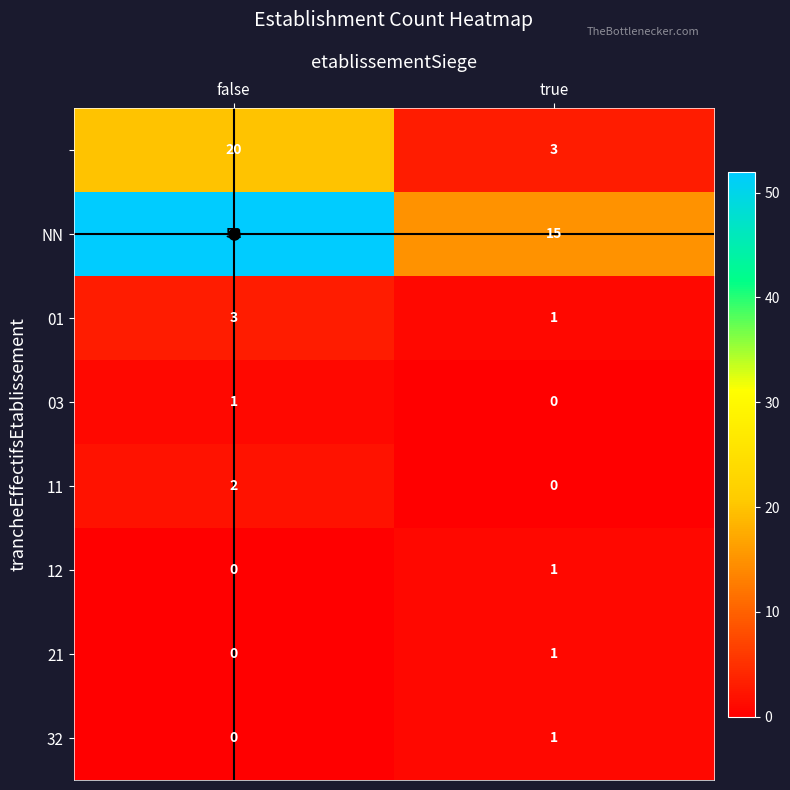

What is the spread (max minus min) of values at true?

15